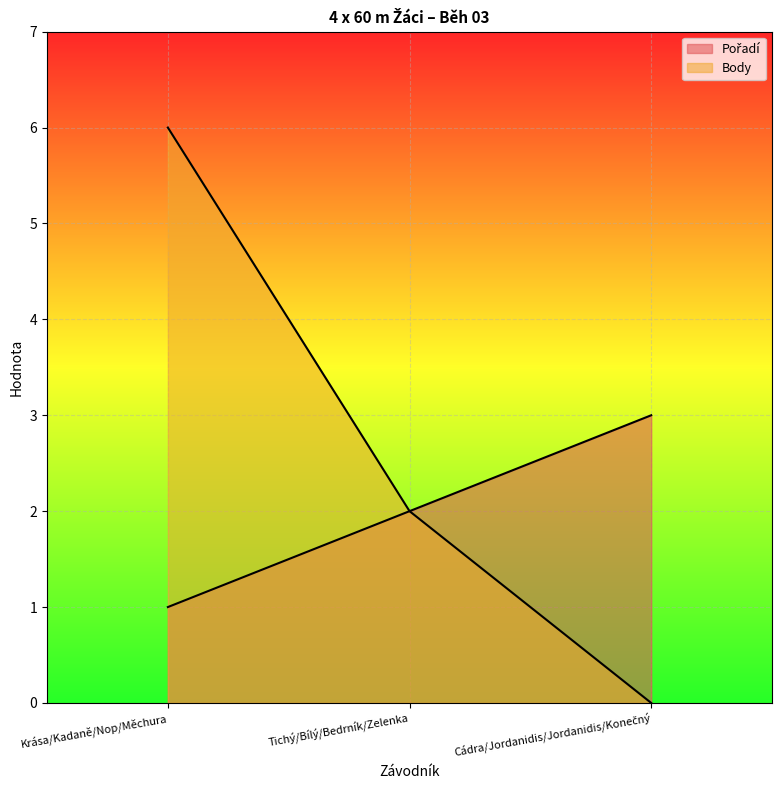

What is the difference between the maximum and minimum values in the Body series?

6